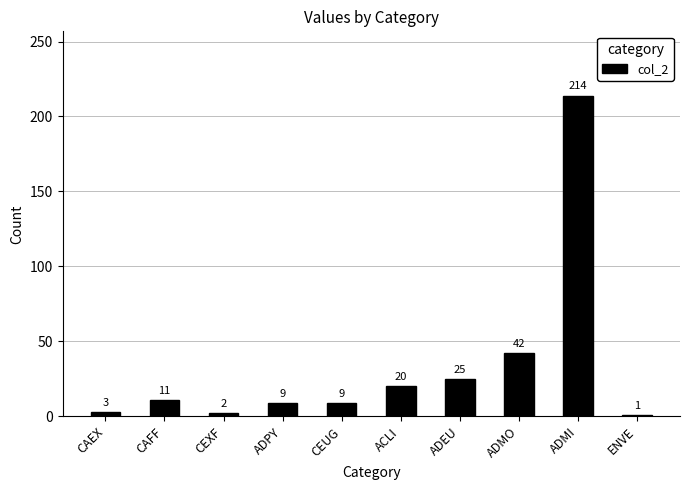

What value does the data have at ADEU?

25